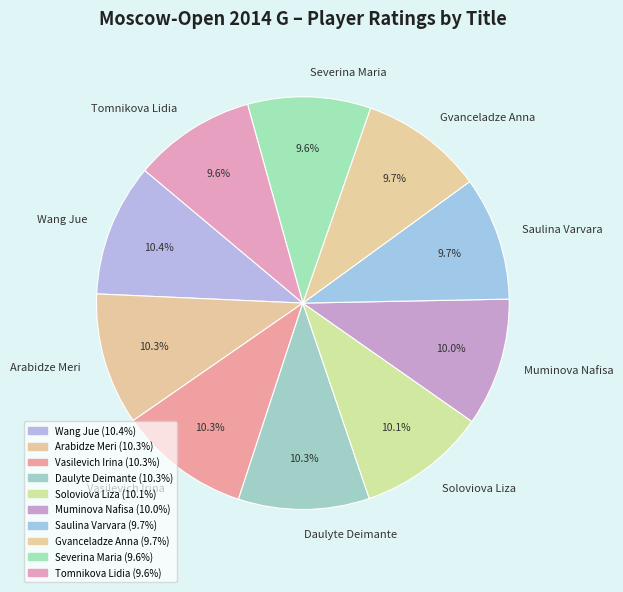

Does Daulyte Deimante represent more than half of the total?

No